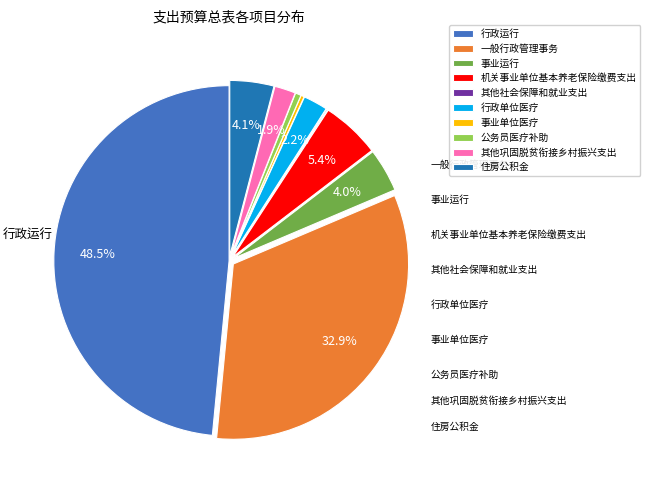

Between 一般行政管理事务 and 公务员医疗补助, which is larger?

一般行政管理事务